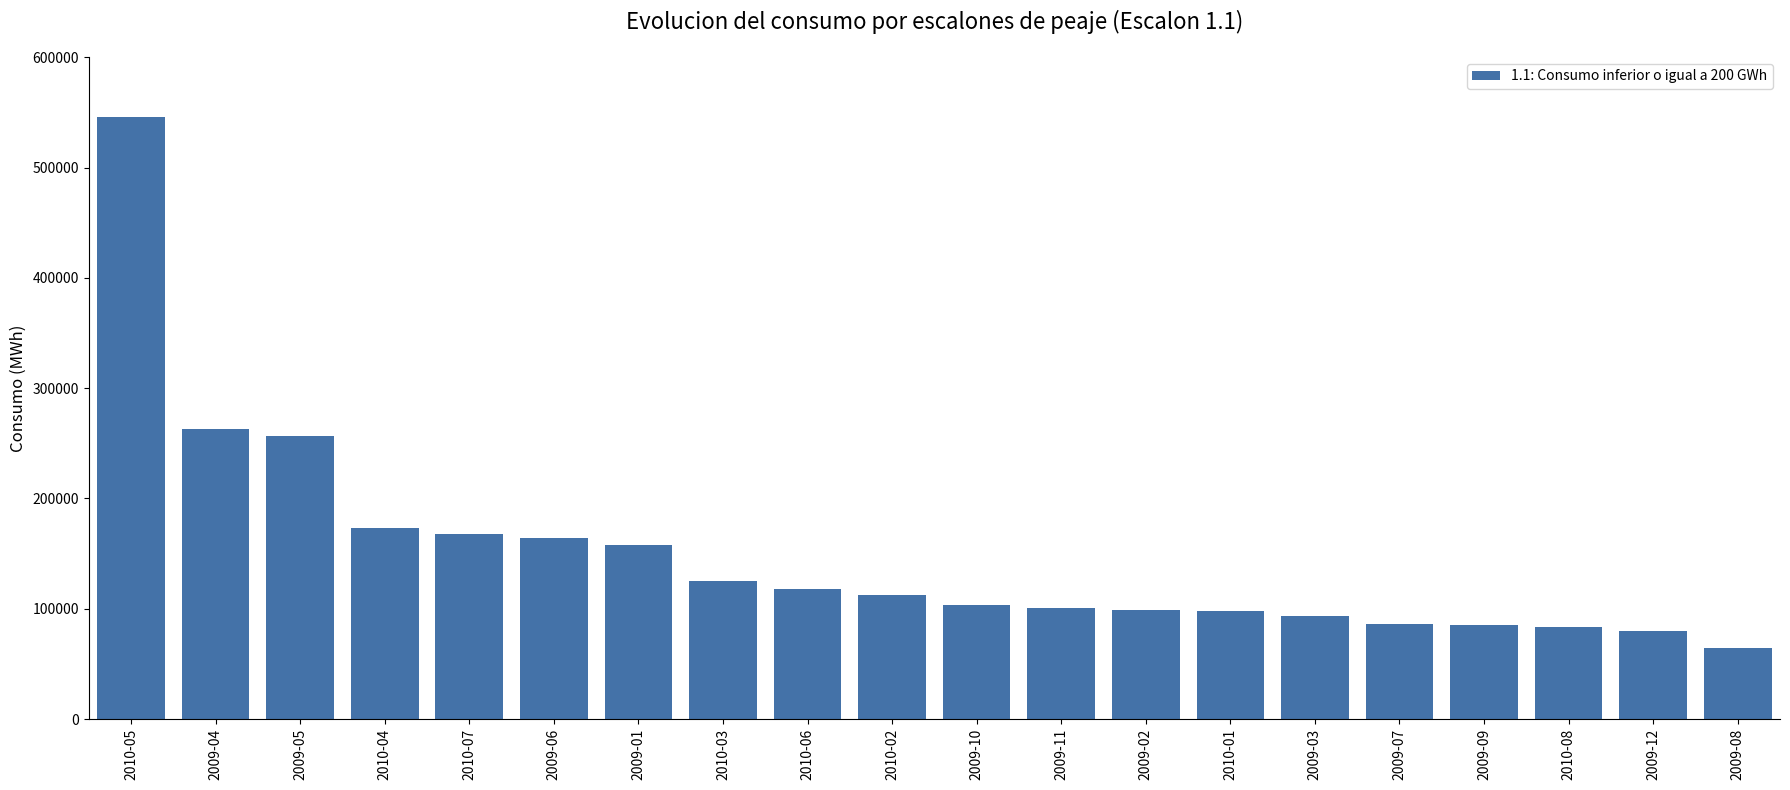

Is it true that the value at 2009-05 is 146349.0?

False